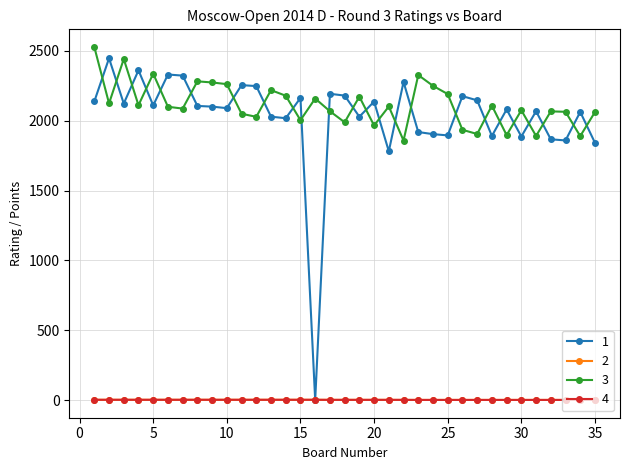

True or false: 2 and 3 cross at least once.

False